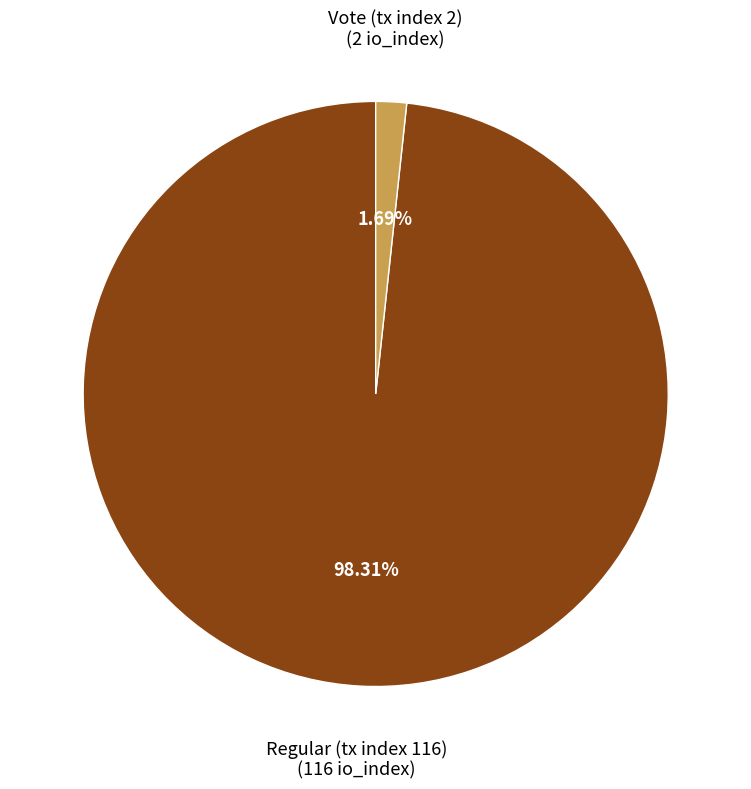

Count the number of slices in the pie.

2